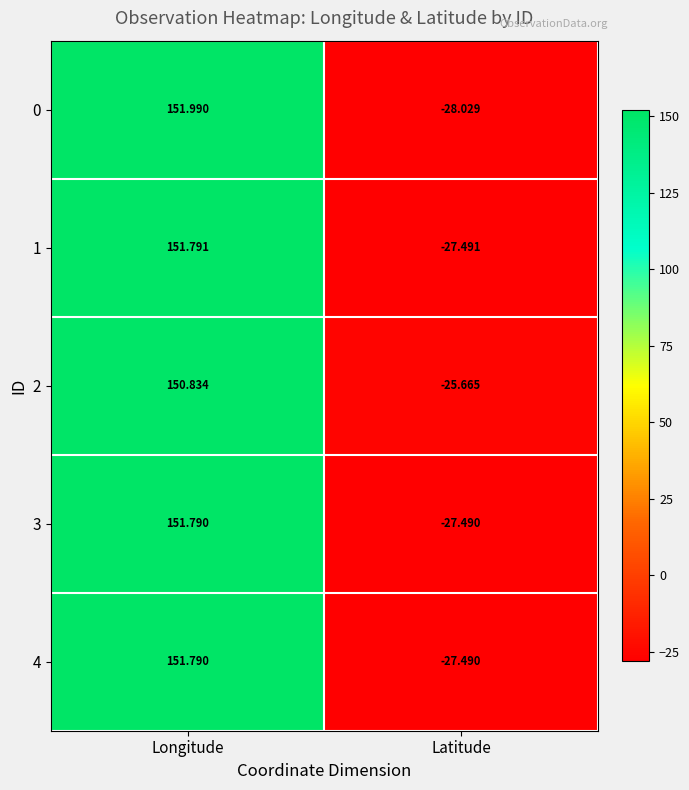

How many distinct data groups are displayed?

5